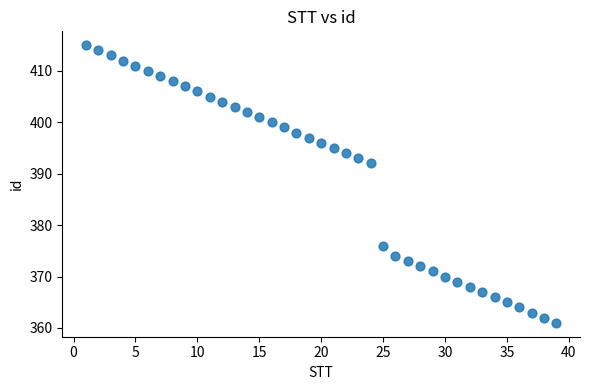

What Y value in the scatter plot is closest to 388?

392